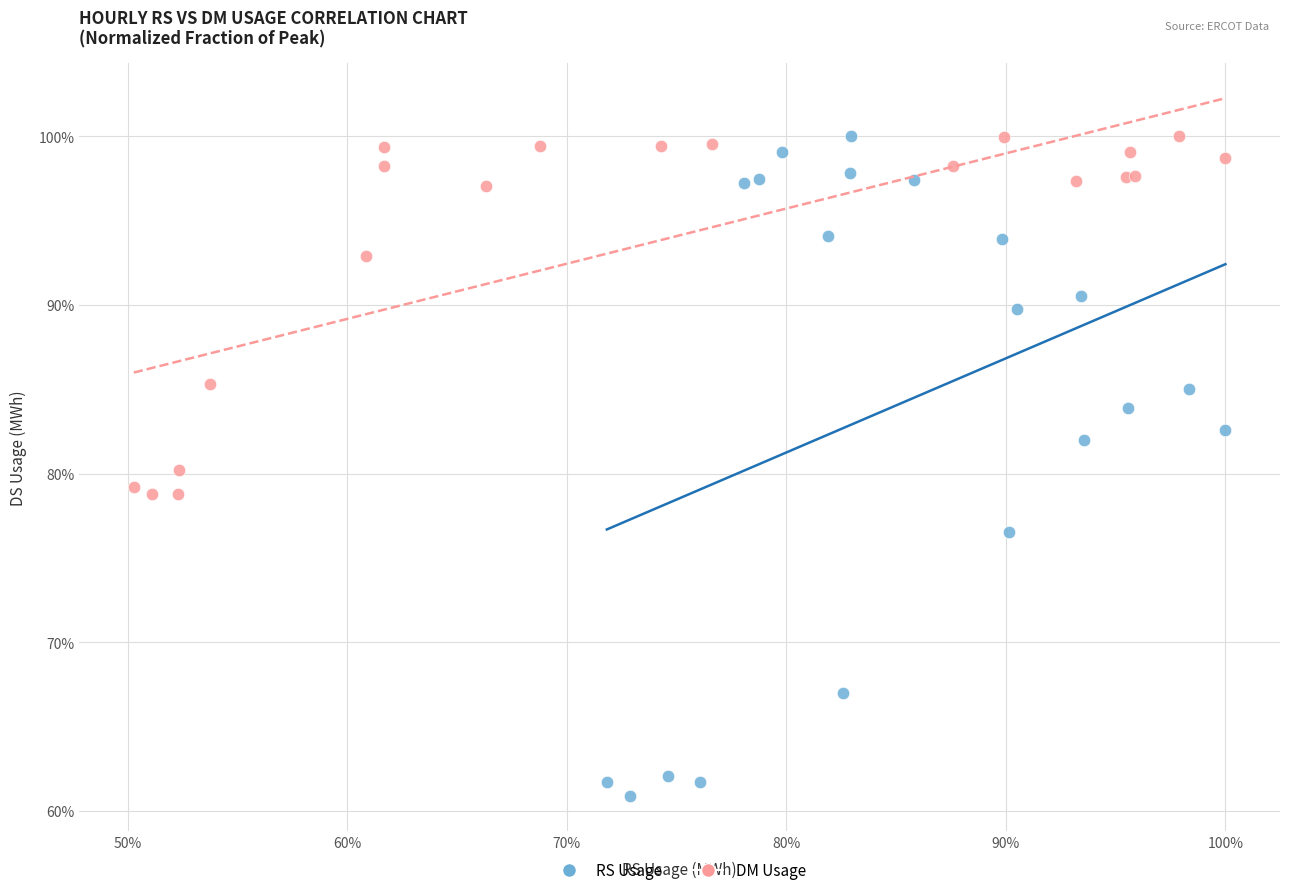

What are all the series names shown in the legend?

RS Usage, DM Usage